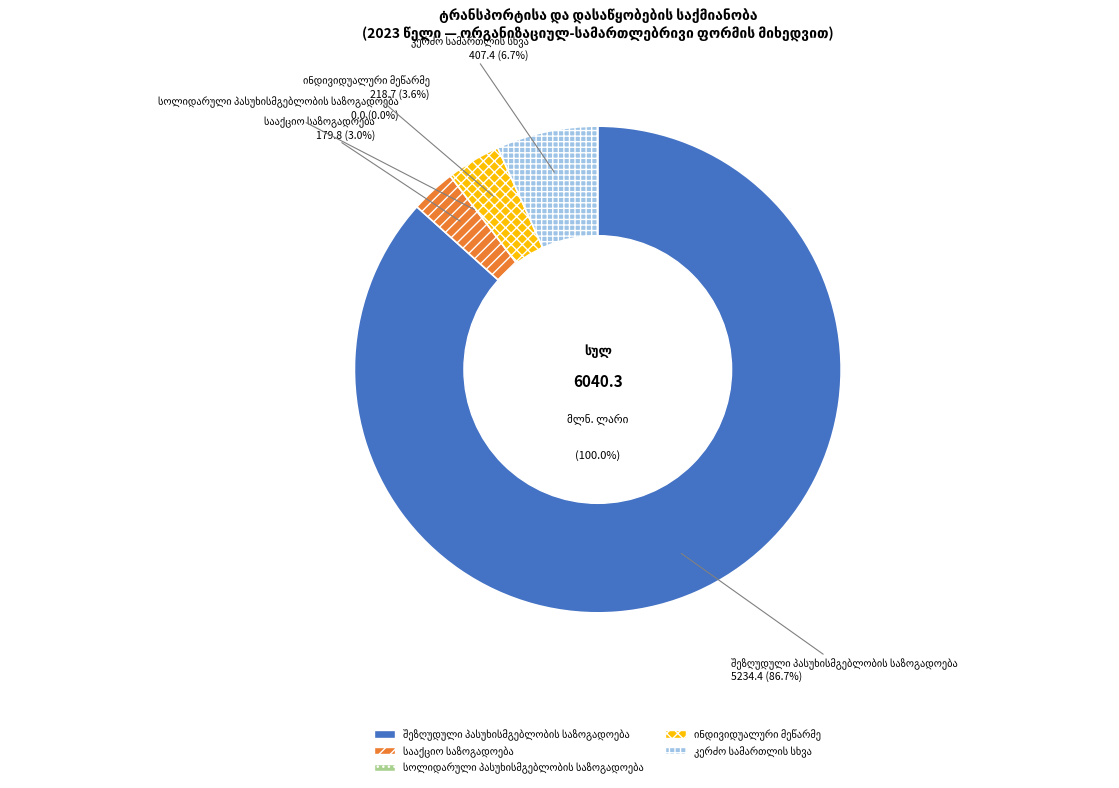

To the nearest percent, what is the average slice percentage?

20%